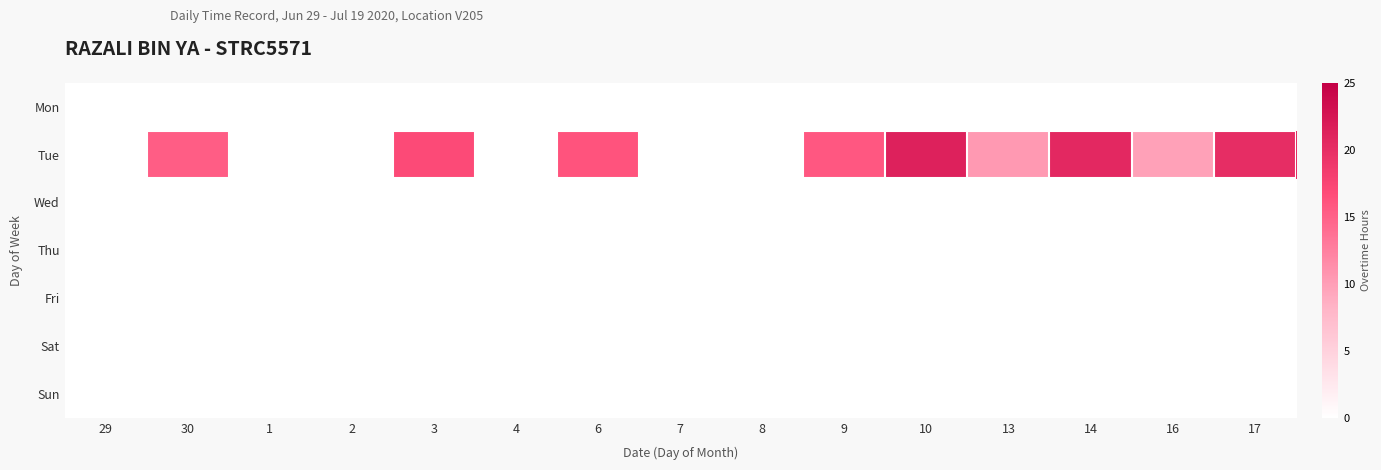

Which label corresponds to the largest value in the chart?

10